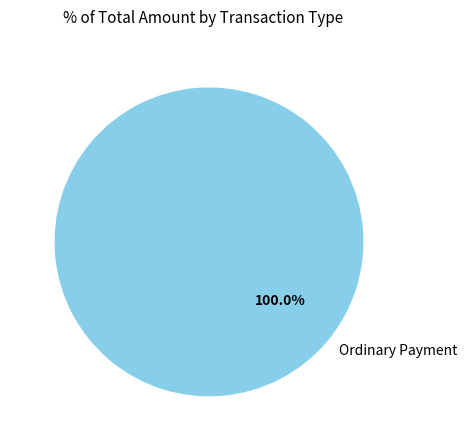

Count the number of slices in the pie.

1